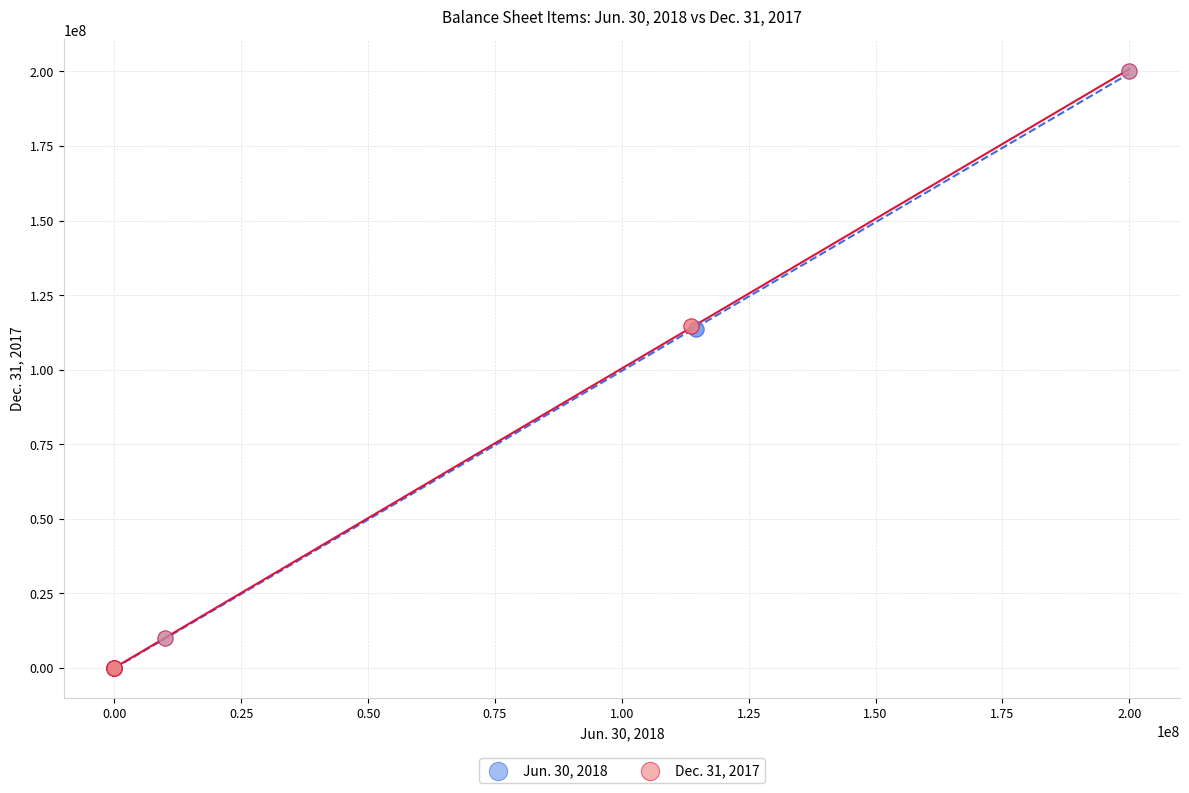

What are all the series names shown in the legend?

Jun. 30, 2018, Dec. 31, 2017